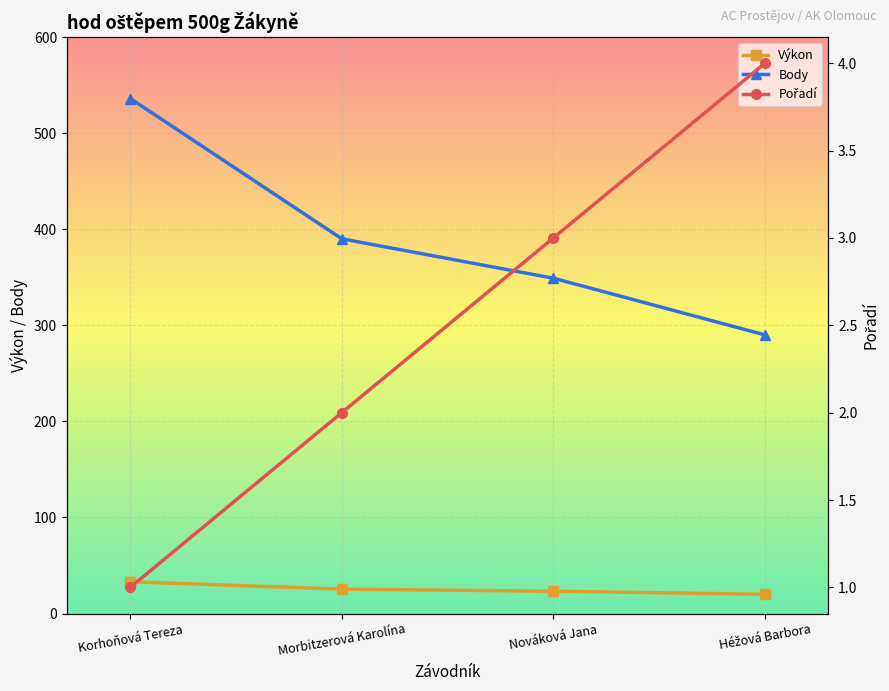

True or false: Pořadí has a value of 1.0 at Korhoňová Tereza.

True